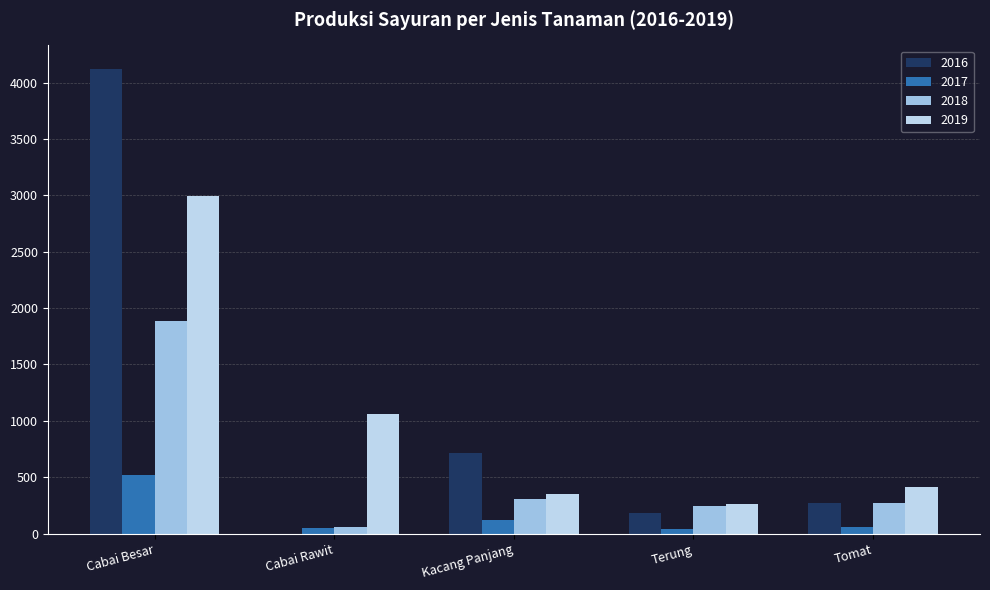

What are all the series names shown in the legend?

2016, 2017, 2018, 2019